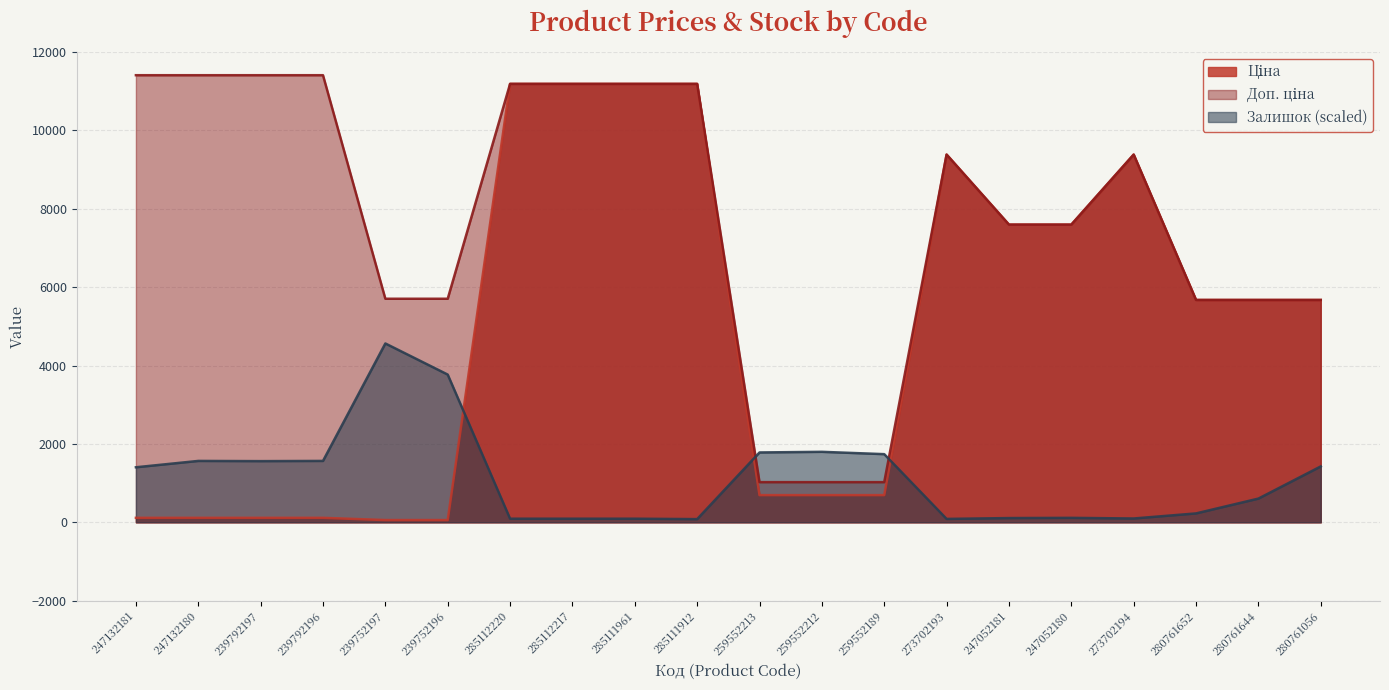

Between 285112217 and 273702194, which series saw the biggest shift?

Ціна